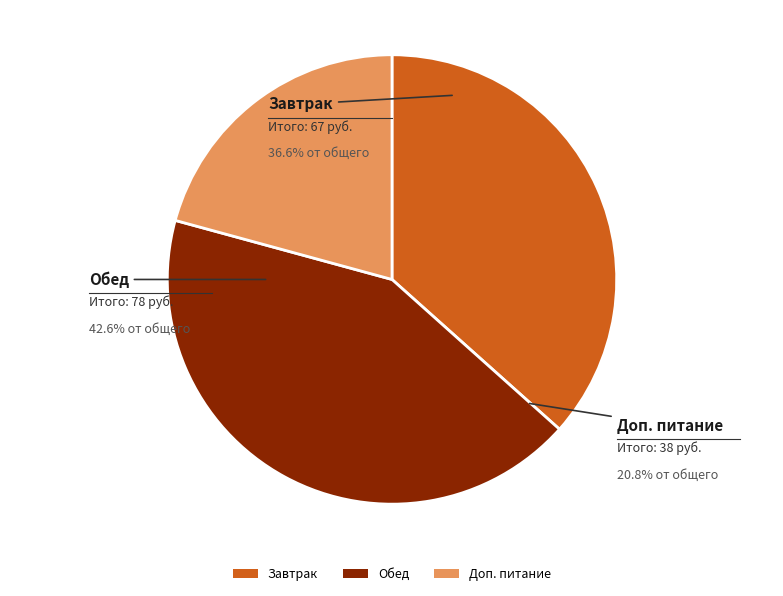

Rank the categories by value from highest to lowest.

Обед, Завтрак, Доп. питание